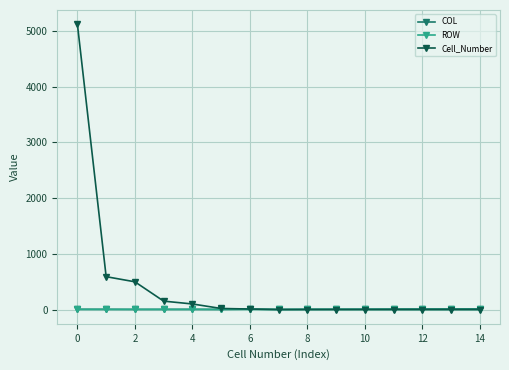

True or false: COL has more than 0 points higher than both neighbors.

True